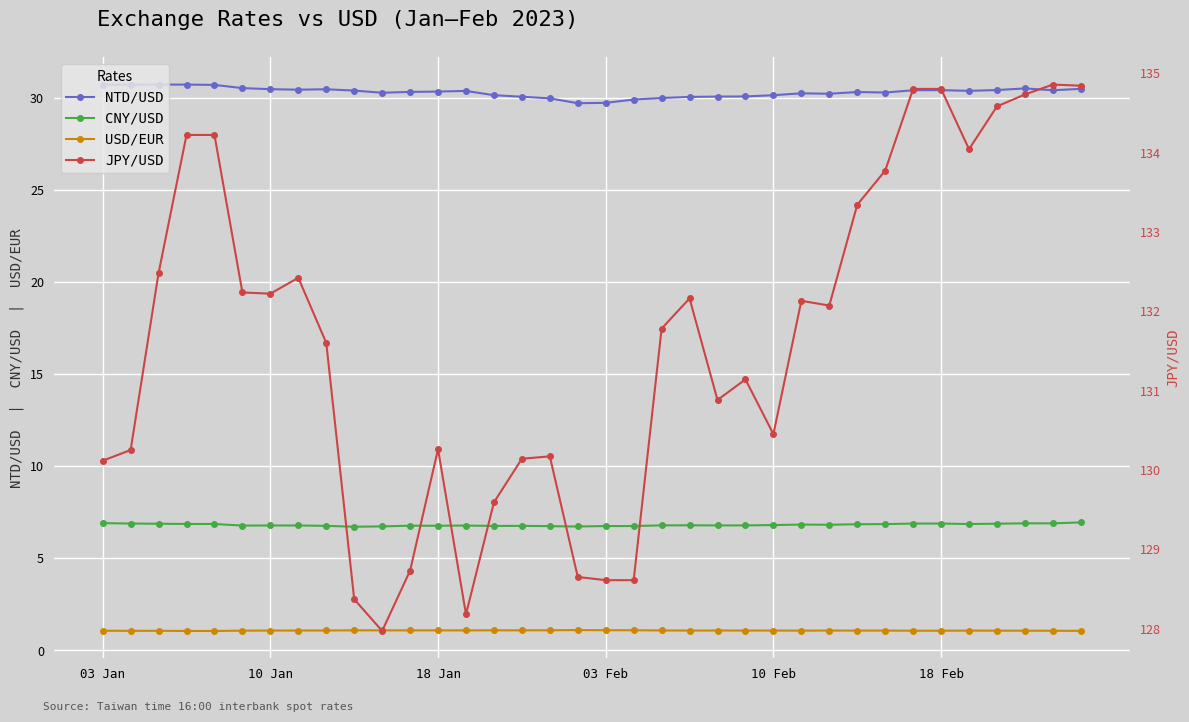

True or false: JPY/USD and USD/EUR intersect in this chart.

False